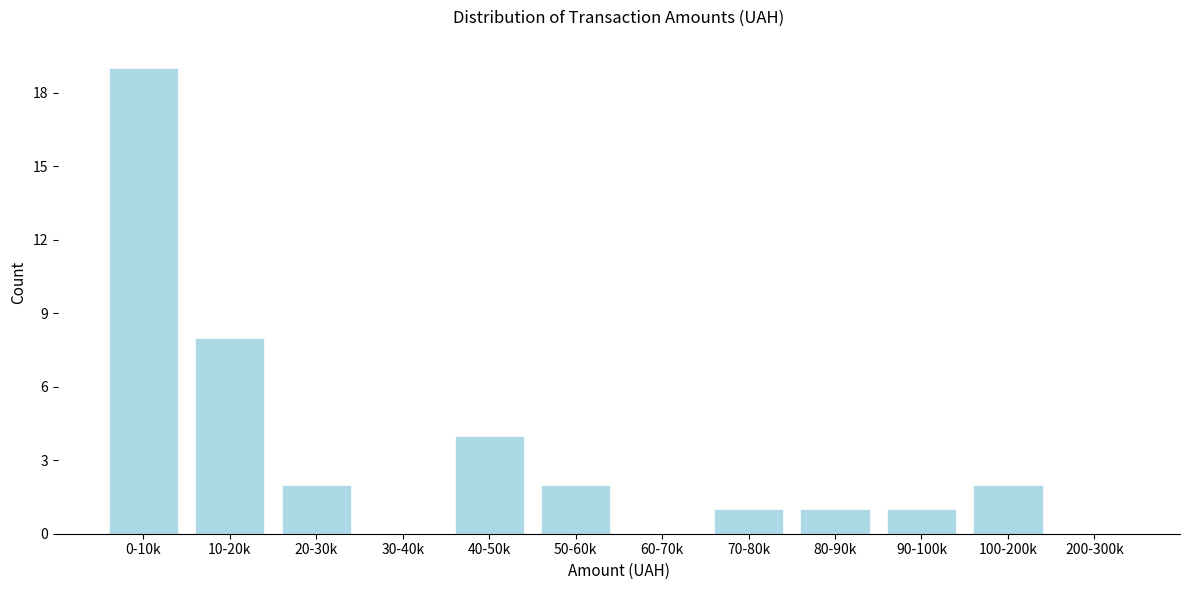

Reading right to left, what are all the values shown in this chart?

200-300k=0	100-200k=2	90-100k=1	80-90k=1	70-80k=1	60-70k=0	50-60k=2	40-50k=4	30-40k=0	20-30k=2	10-20k=8	0-10k=19